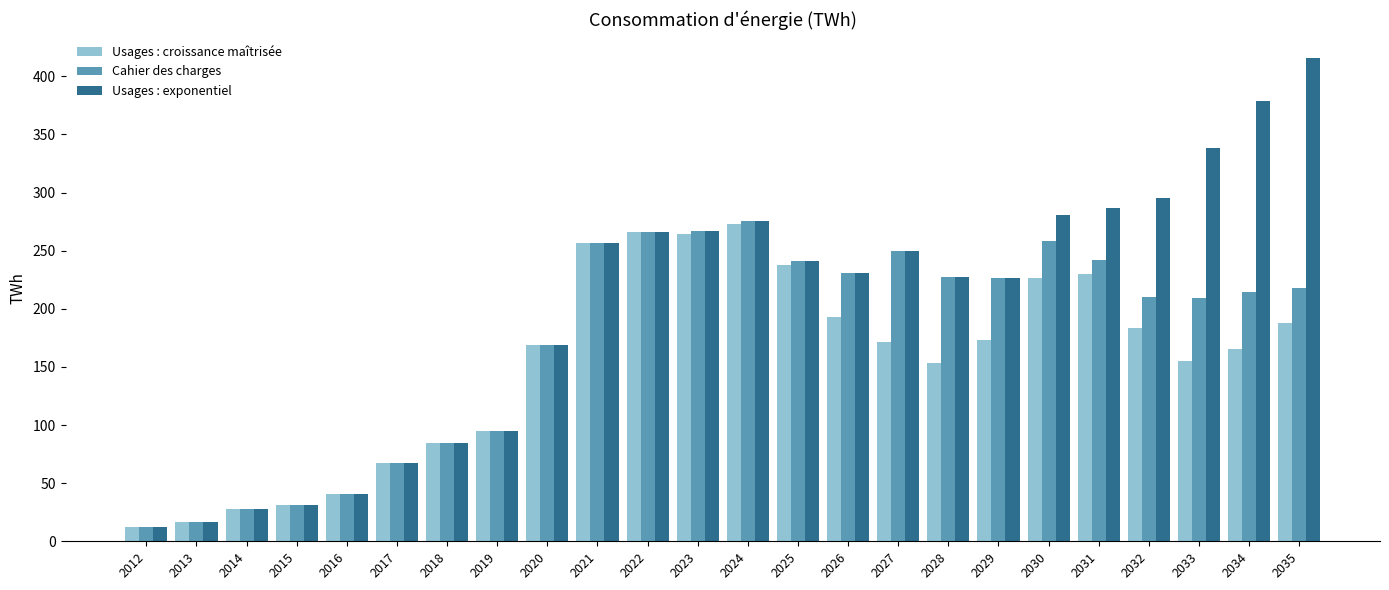

How many data points in Usages : croissance maîtrisée are above 171?

12